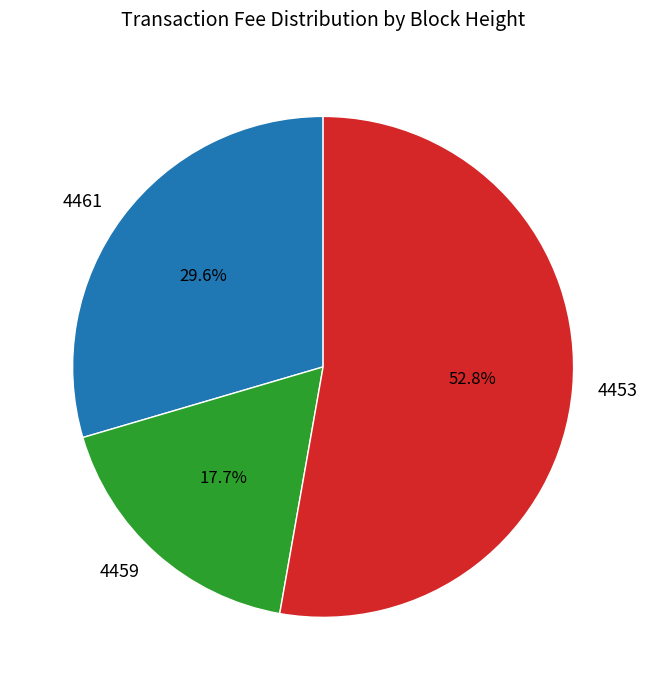

Which slice is the smallest?

4459